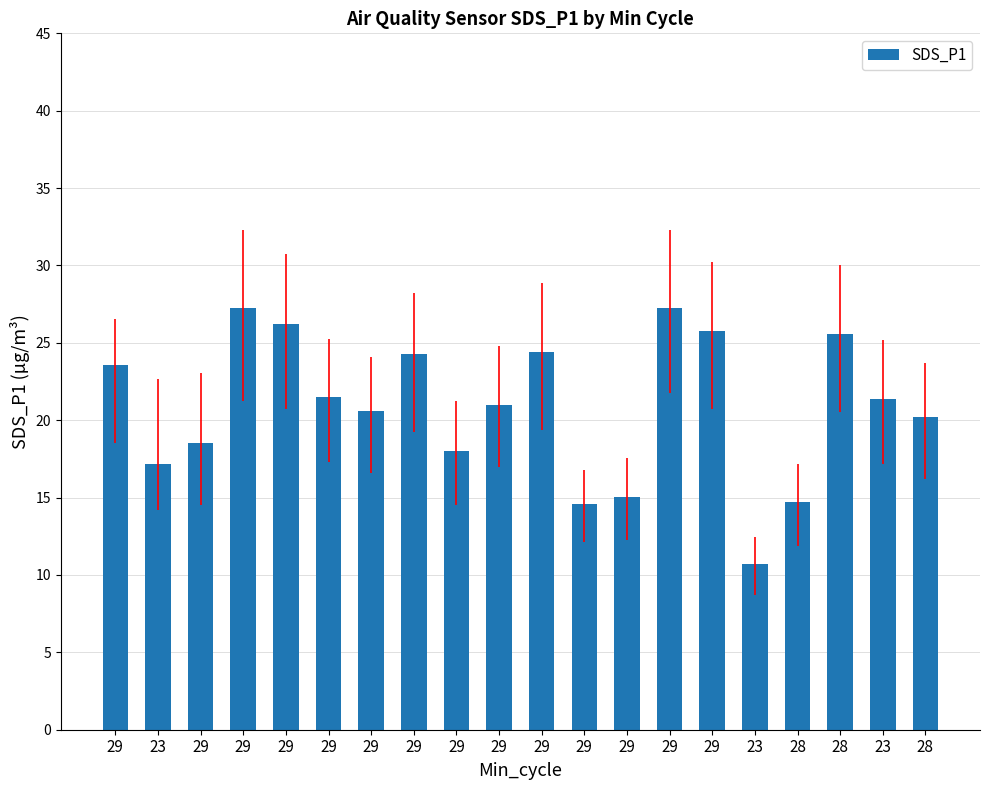

How many bars are there in total?

20